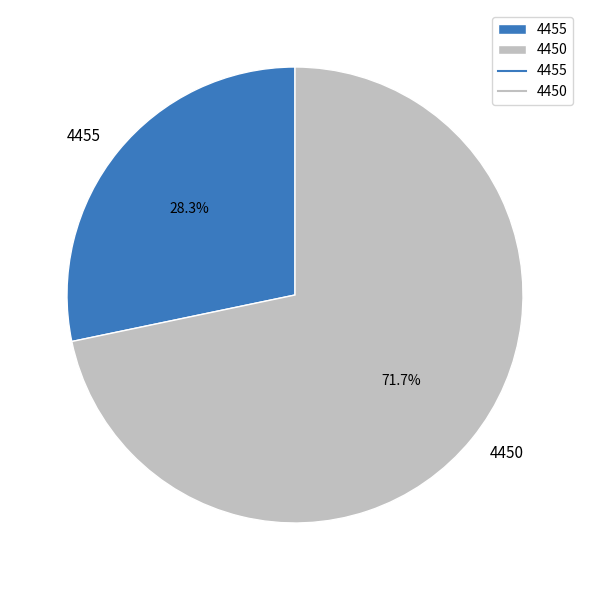

How many segments does this pie chart have?

2